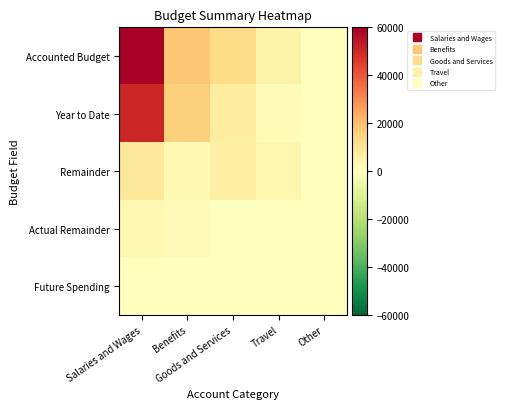

How many series are shown in this chart?

5